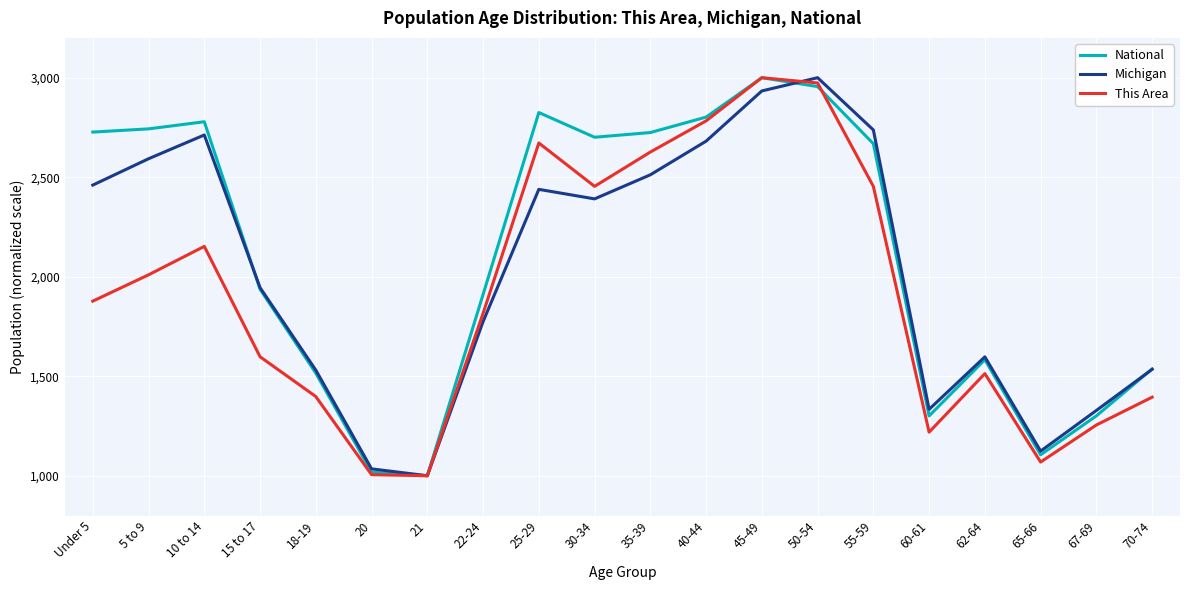

What is the maximum value shown in the chart?

3000.0